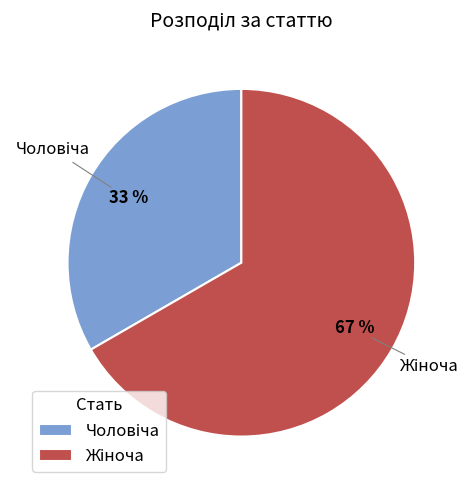

How many slices are in this pie chart?

2